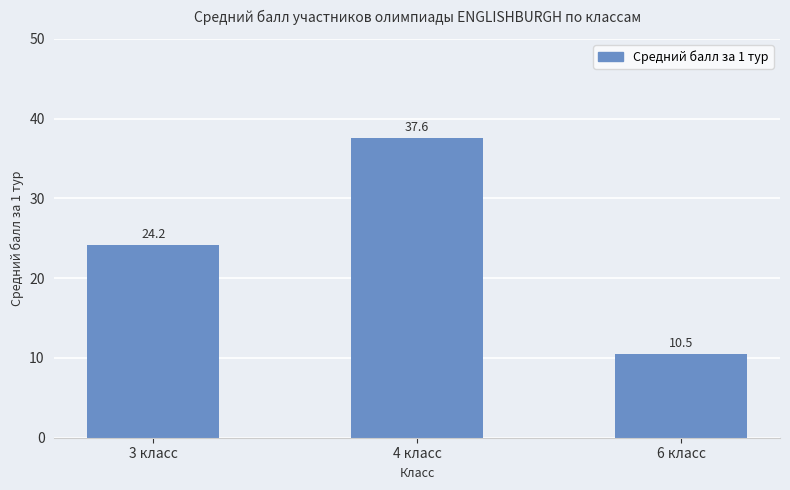

What is the value of the 2nd bar from the left?

37.6